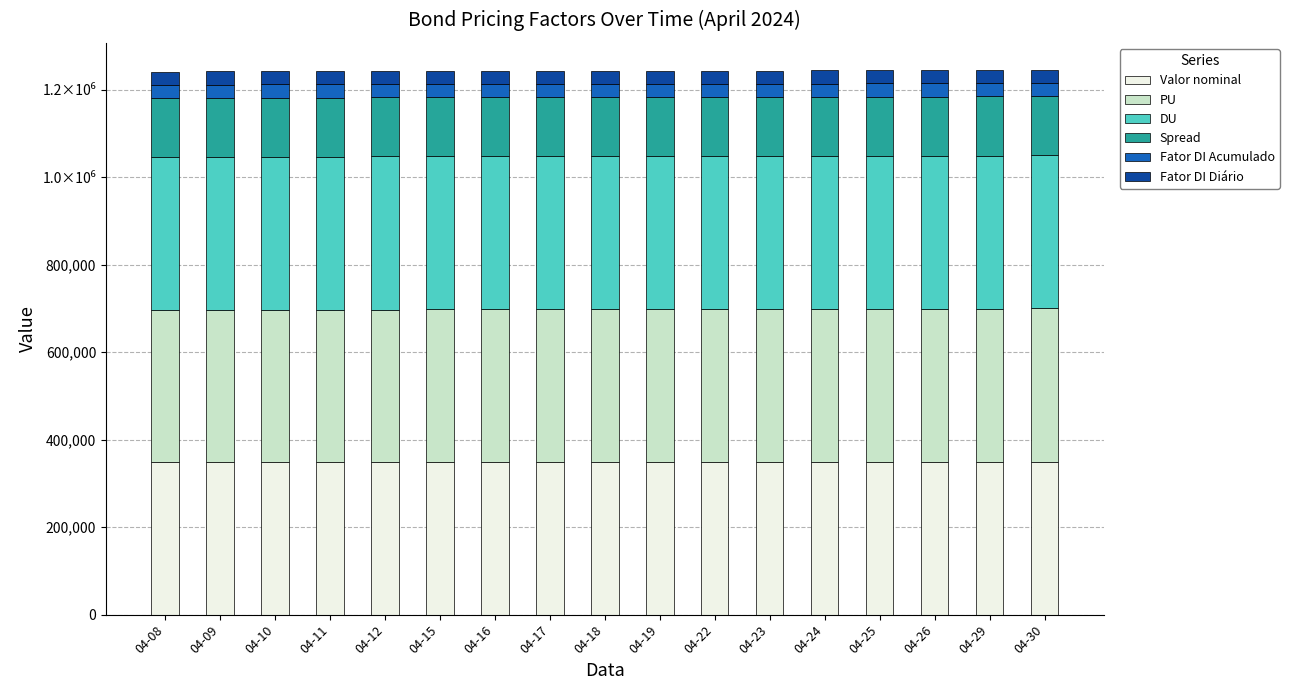

Does the chart contain any negative values?

No